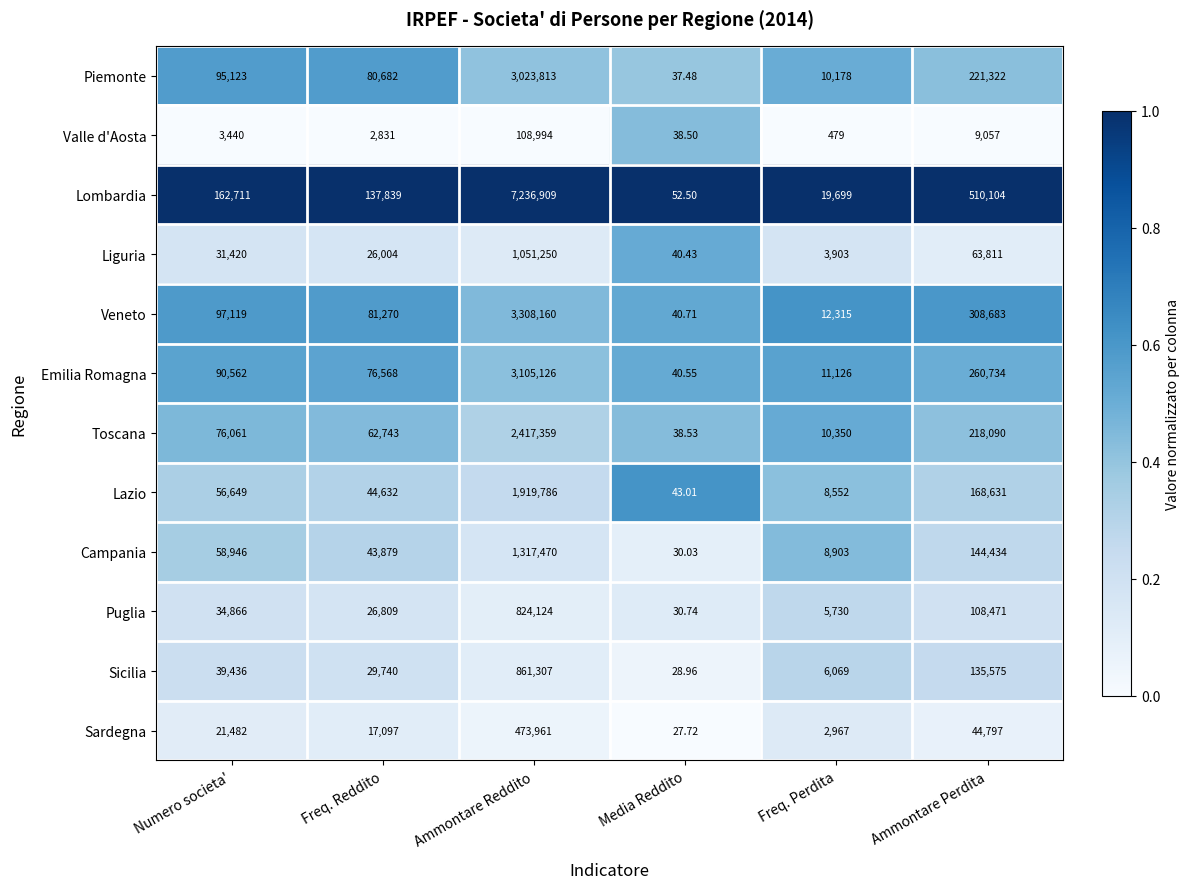

Which series changed the most between Freq. Reddito and Ammontare Reddito?

Lombardia